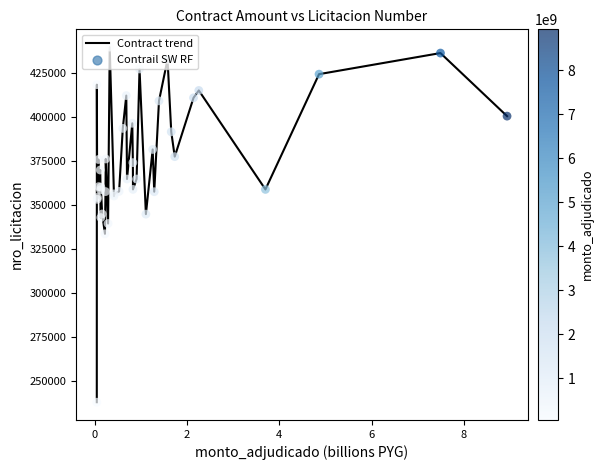

What is the difference between the maximum and minimum values?

201474